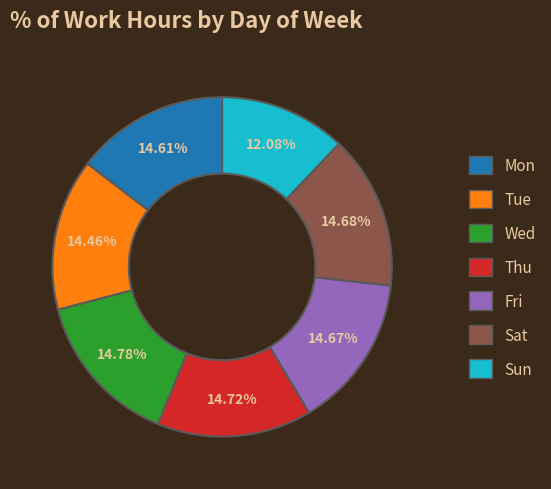

Is there any slice that represents more than half of the pie?

No